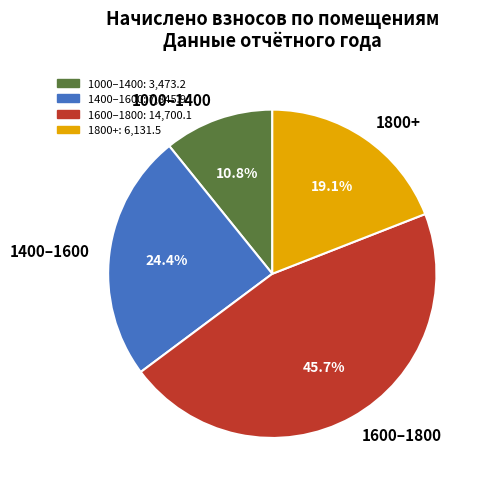

What portion of the pie excludes 1600–1800?

54.3%